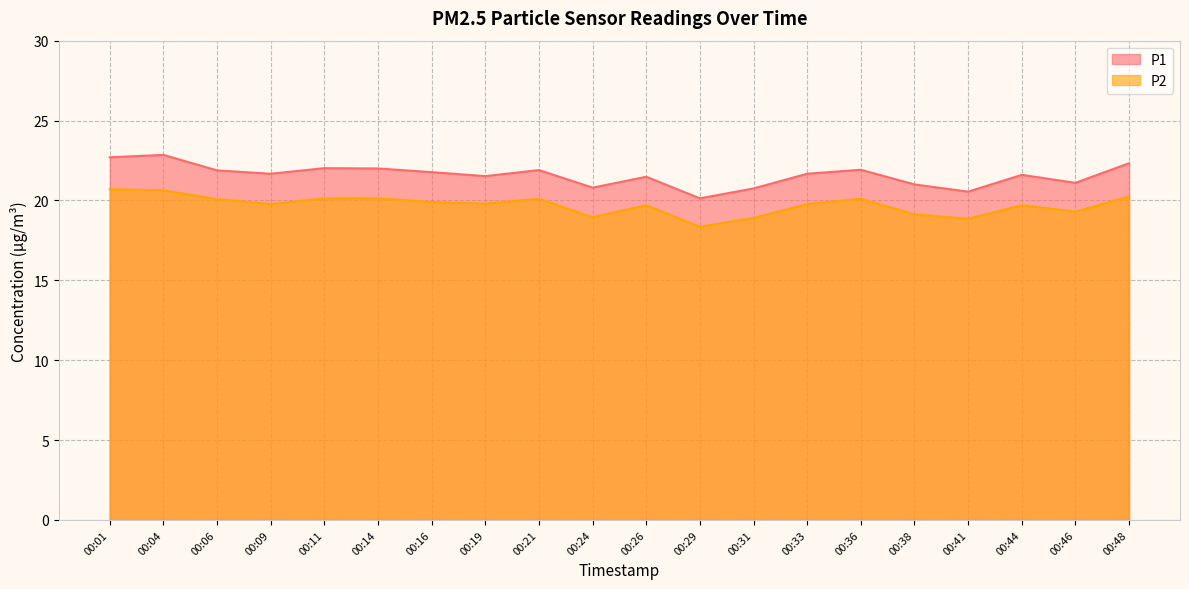

List the labels in order of P1 value, smallest first.

00:29, 00:41, 00:31, 00:24, 00:38, 00:46, 00:26, 00:19, 00:44, 00:09, 00:33, 00:16, 00:06, 00:21, 00:36, 00:14, 00:11, 00:48, 00:01, 00:04